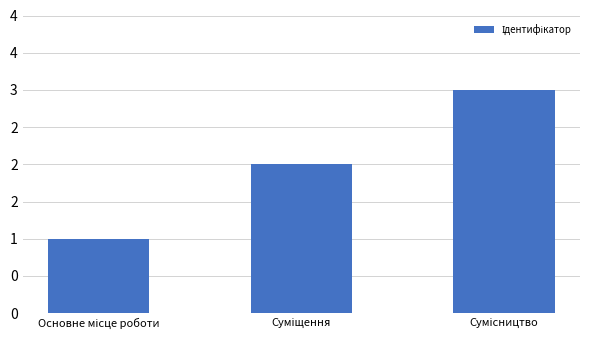

What is the difference between the values at Сумісництво and Суміщення?

1